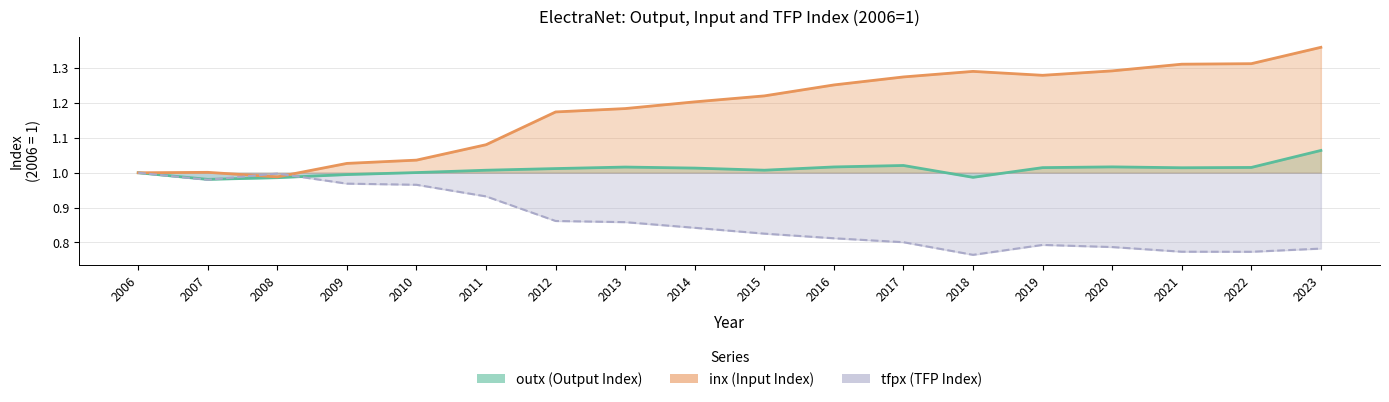

Which series changed the most between 2006 and 2008?

outx